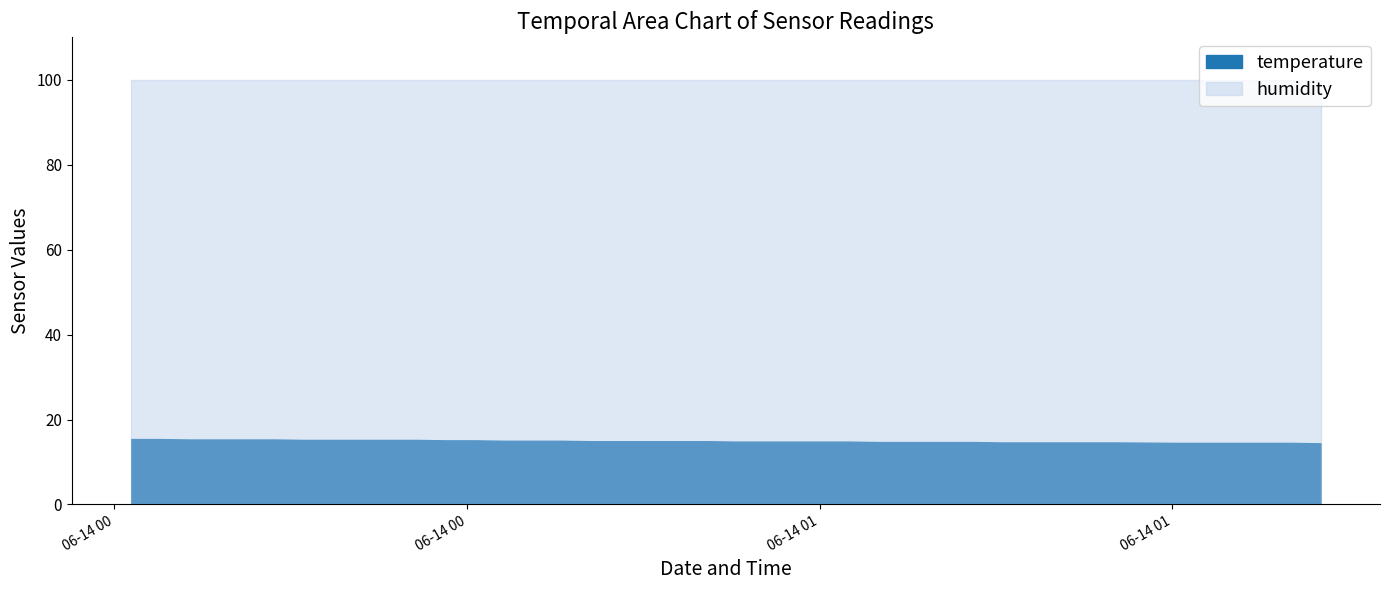

How many lines are shown in the chart?

2